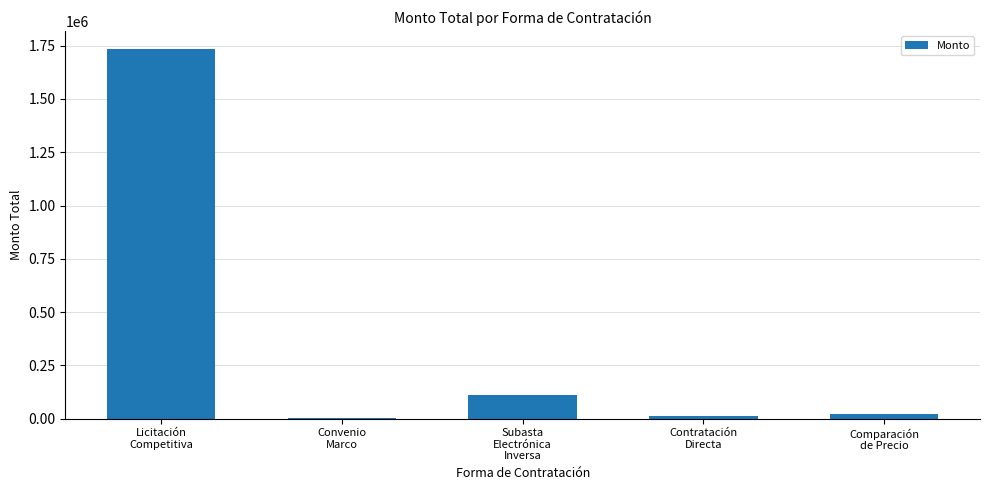

The value at Comparación
de Precio is 22115.0. True or false?

True